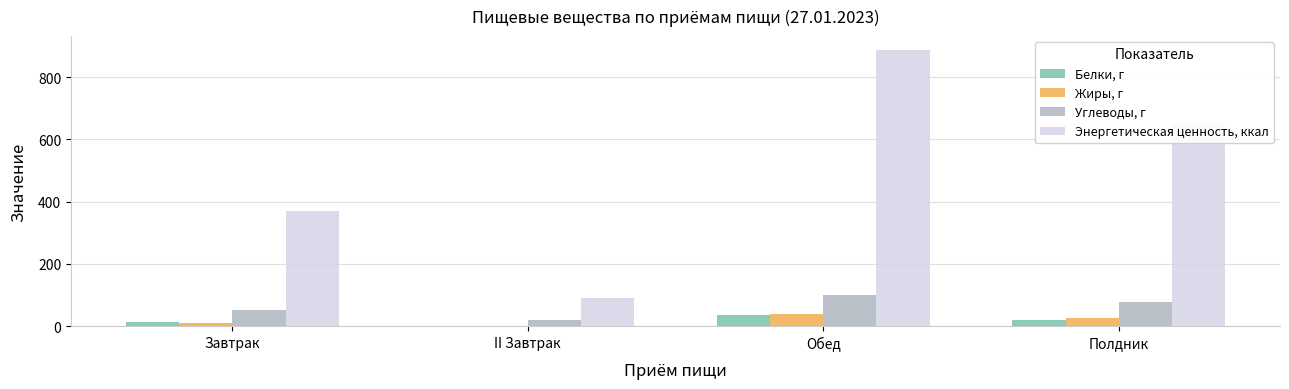

Is it true that Белки, г equals 0.8 at II Завтрак?

True